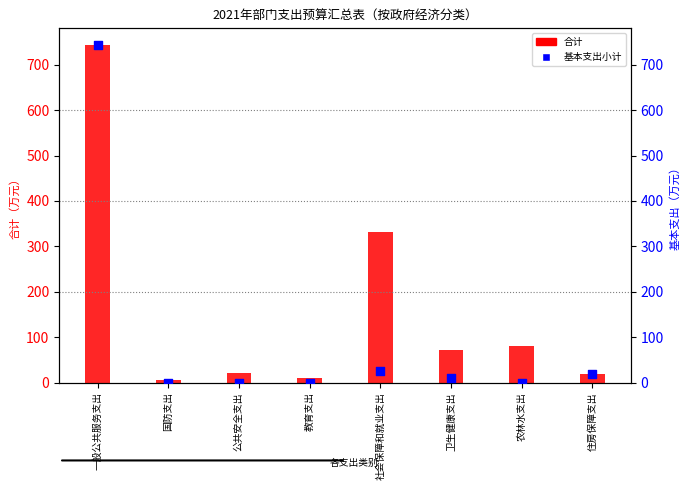

Is the value of 基本支出小计 at 农林水支出 greater than the value of 合计 at 社会保障和就业支出?

No